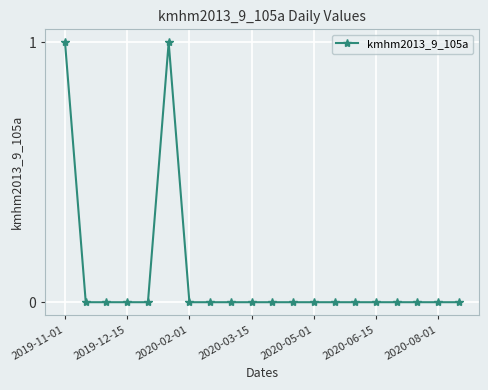

True or false: the data has more than 0 interior local peaks.

True